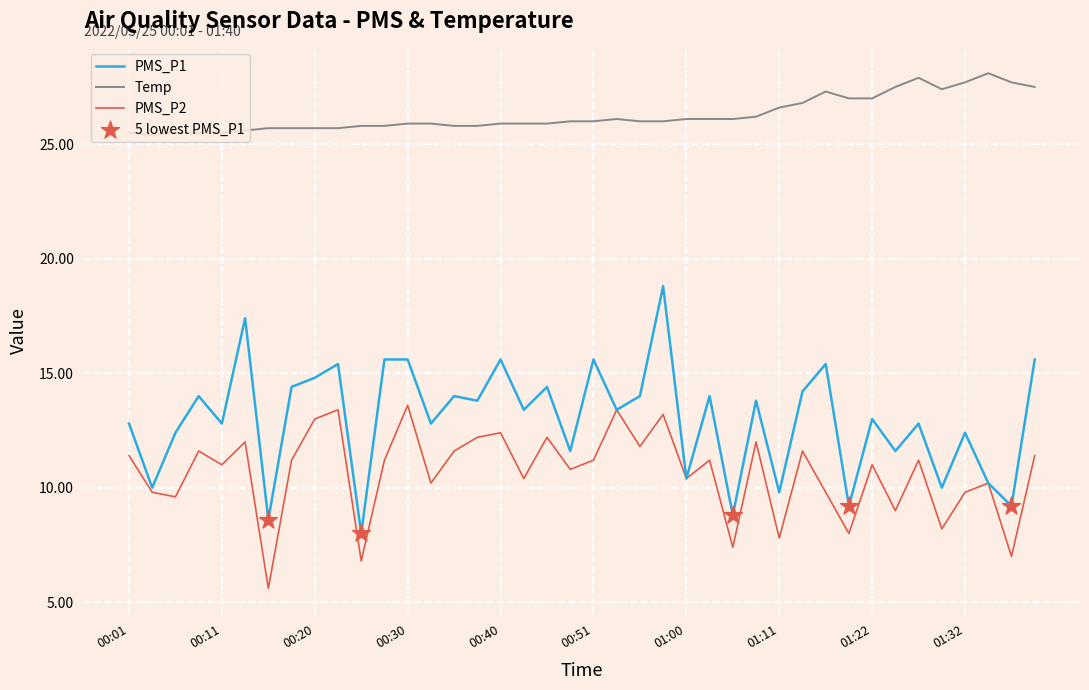

Which series has the largest range (max minus min)?

PMS_P1